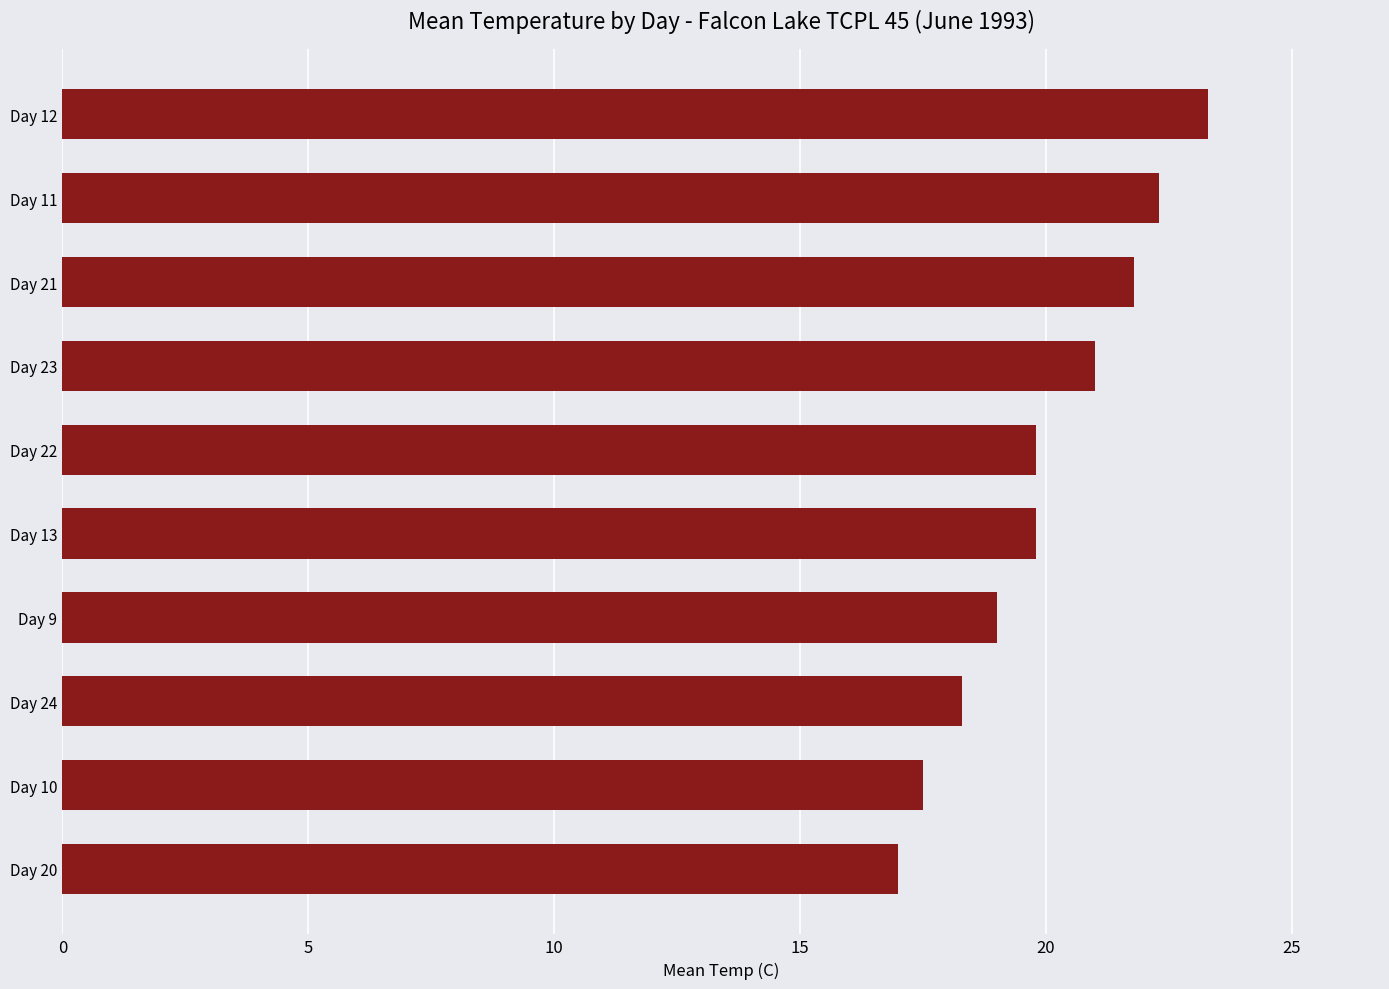

Is it true that the value at Day 12 is 11.2?

False